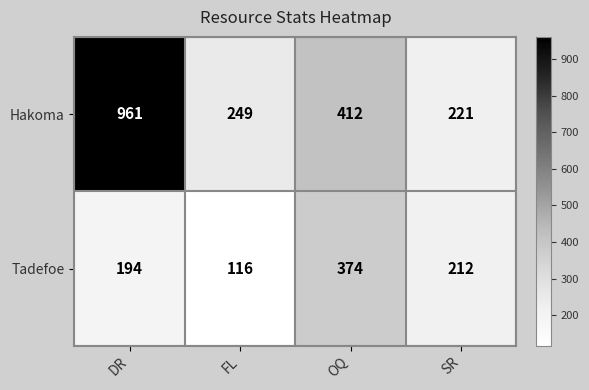

What is the sum of the Hakoma values at FL and SR?

470